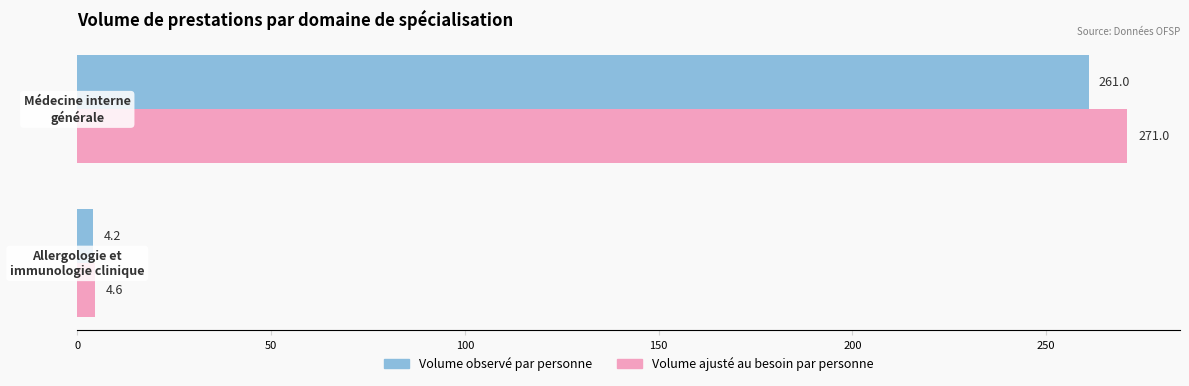

Which series has the widest spread of values?

Volume ajusté au besoin par personne